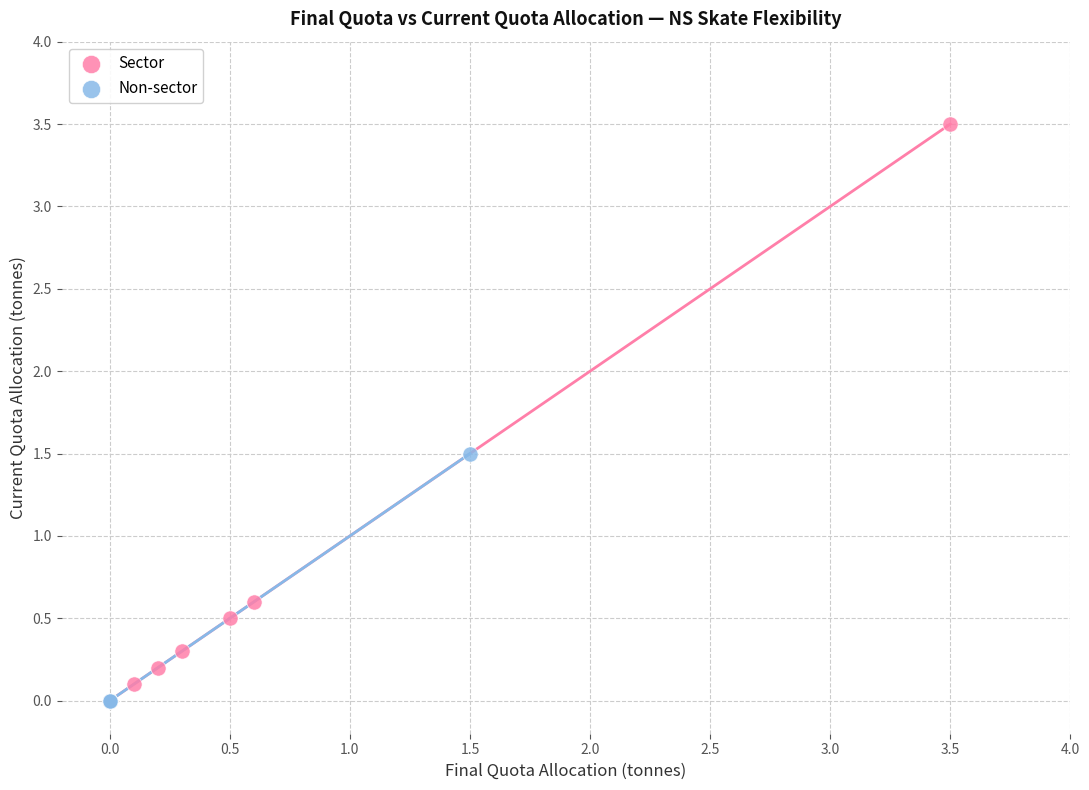

Which series contains the highest Y value?

Sector